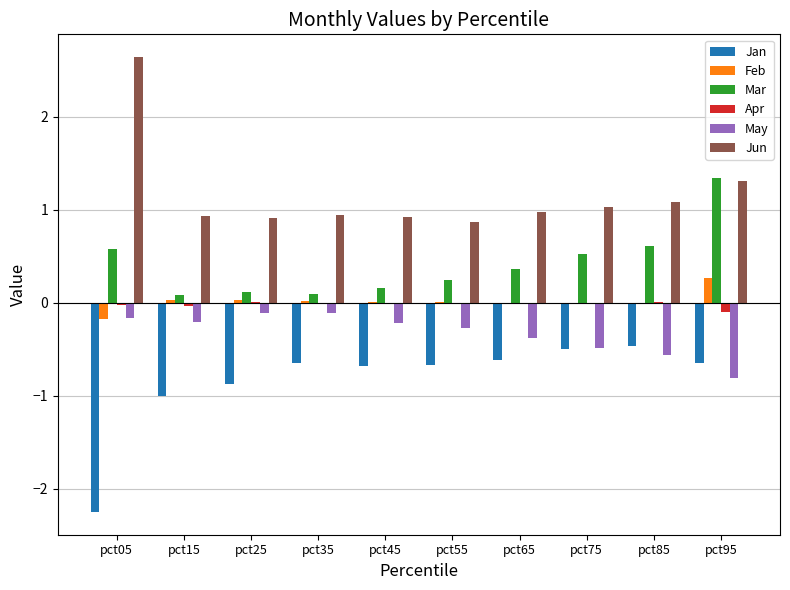

Which series has the largest total across all categories?

Jun